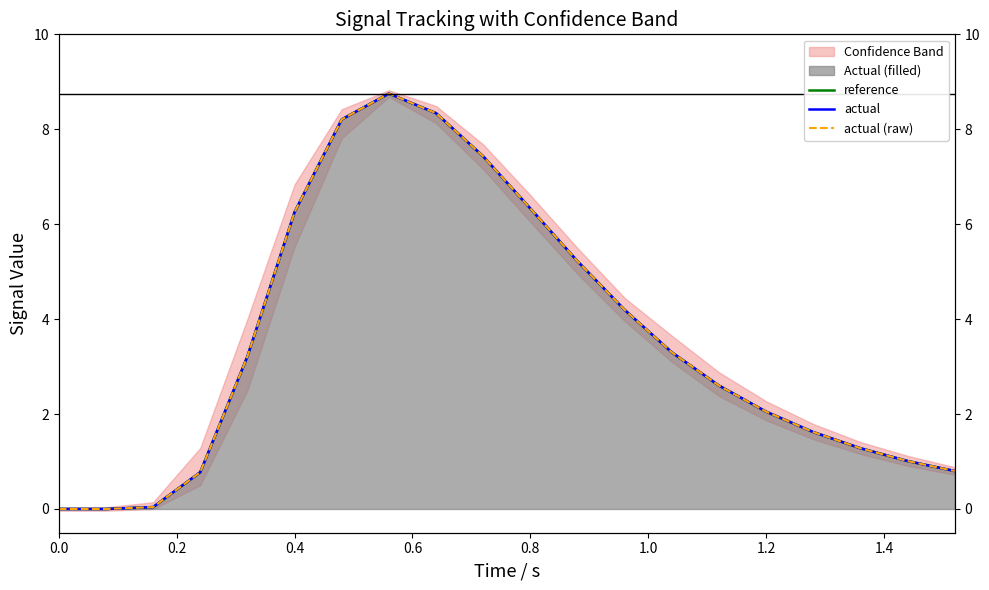

How many values in the actual series exceed 3?

10